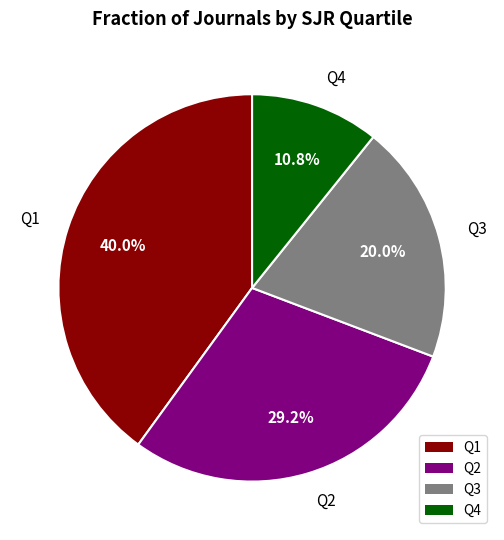

To the nearest percent, what is the difference between the largest and smallest slice percentages?

29%